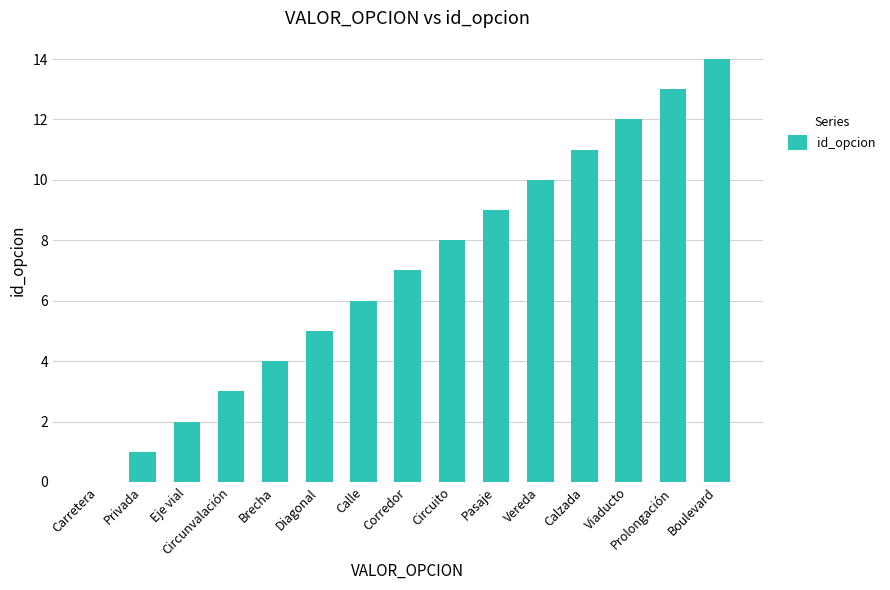

Is it true that the value at Calle is 10?

False